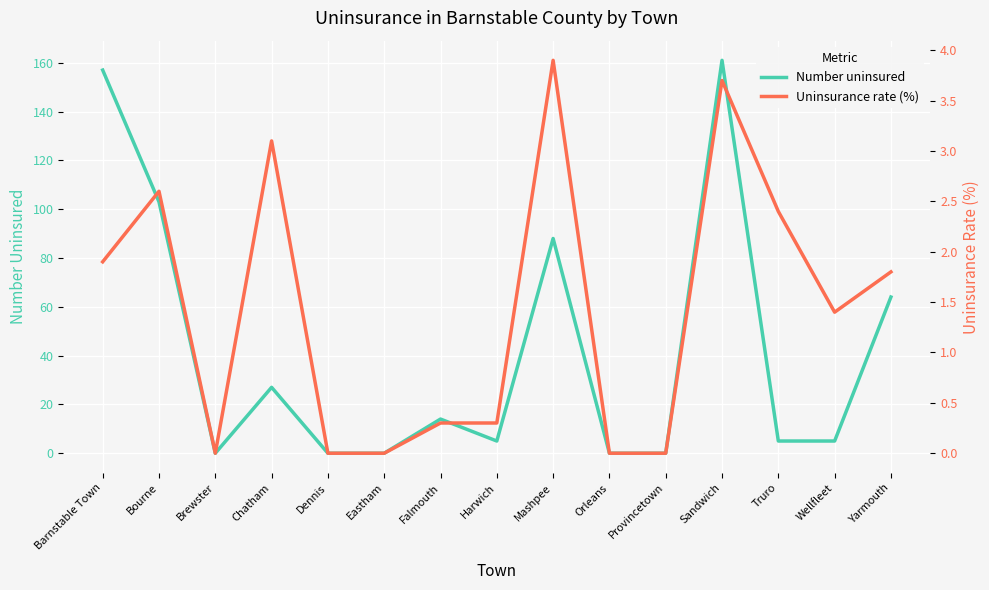

Where does the Number uninsured series first go above 5?

Barnstable Town